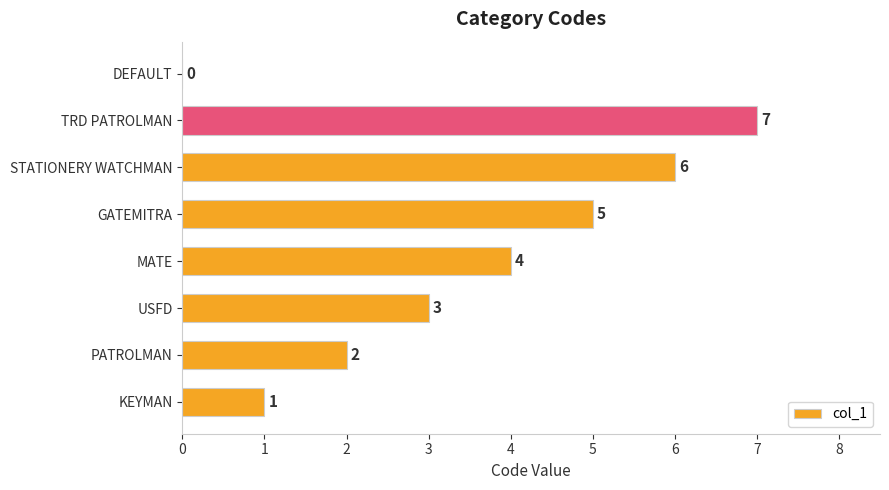

Where is the data nearest to the value 3?

USFD